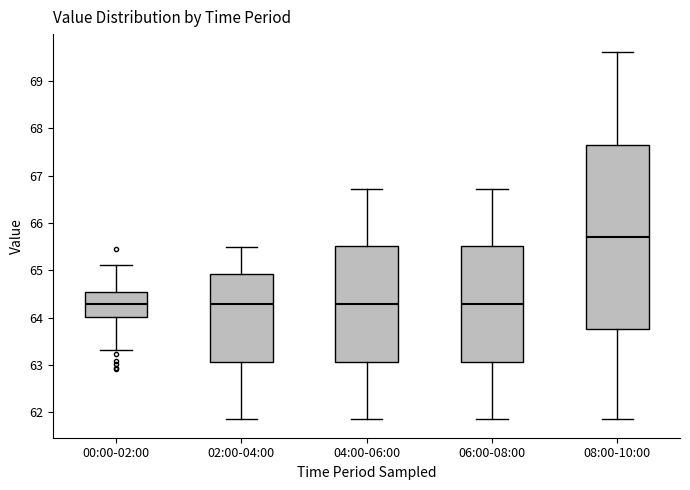

Reading left to right, transcribe this box plot: for each box, give where its median line is, the range the box spans, and where its two whiskers end, as read against the y-axis. The values are not printed on the chart, so give them approximately, as read against the axis.

00:00-02:00: median 64.3, box 64.0 to 64.5, whiskers 63.3 to 65.1
02:00-04:00: median 64.3, box 63.1 to 64.9, whiskers 61.9 to 65.5
04:00-06:00: median 64.3, box 63.1 to 65.5, whiskers 61.9 to 66.7
06:00-08:00: median 64.3, box 63.1 to 65.5, whiskers 61.9 to 66.7
08:00-10:00: median 65.7, box 63.8 to 67.7, whiskers 61.9 to 69.6